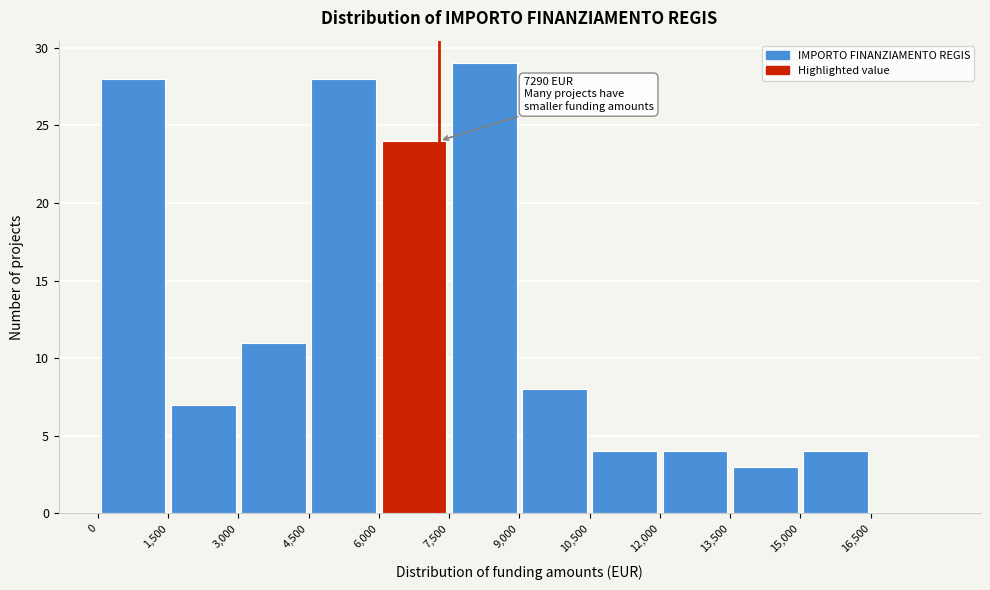

Over which range of the x-axis is the bar tallest?

7500 to 9000